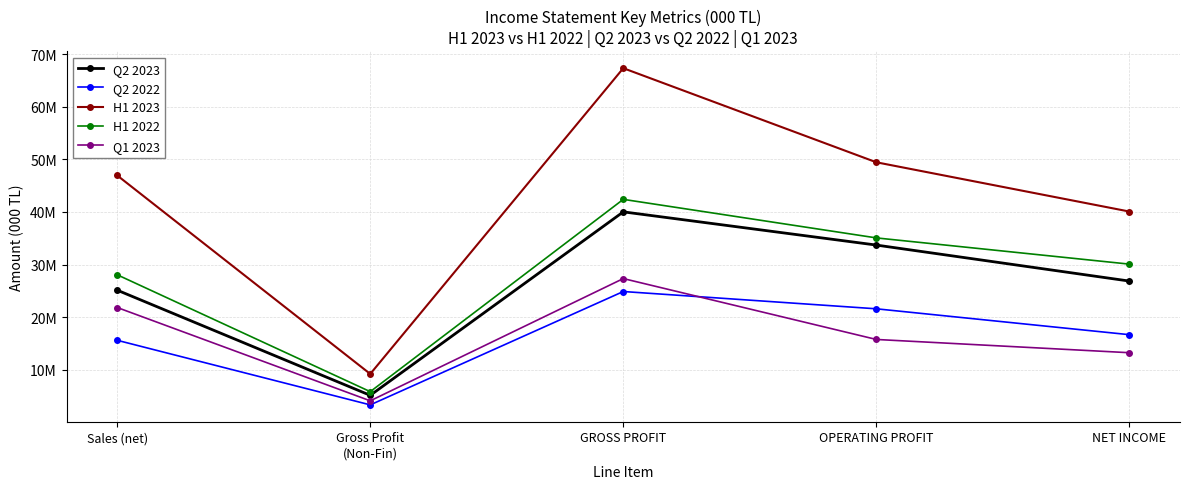

What is the label of the 2nd point from the left?

Gross Profit
(Non-Fin)